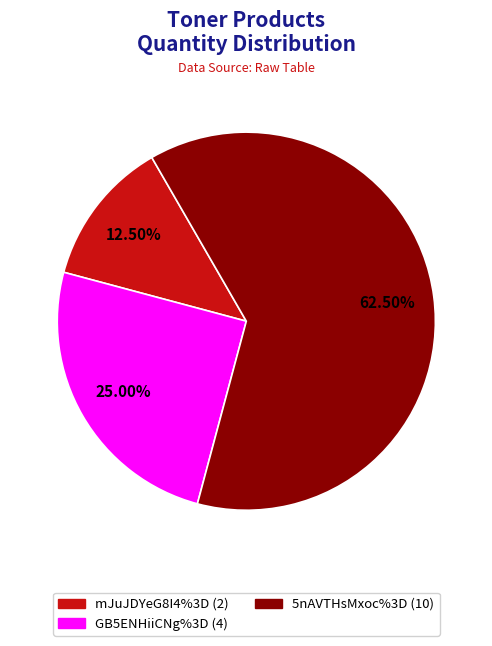

Which category has the smallest portion of the pie?

mJuJDYeG8I4%3D